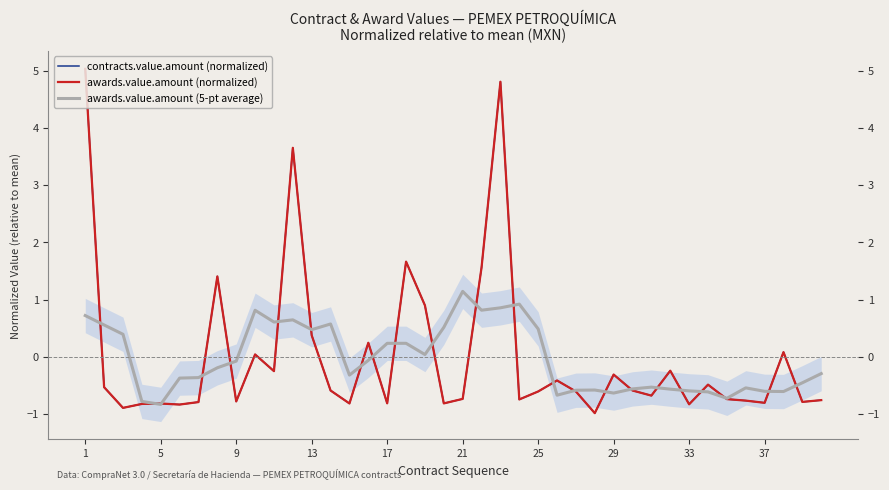

Reading left to right, extract all data points from this chart.

contracts.value.amount (normalized): 5.0	-0.5	-0.9	-0.8	-0.8	-0.8	-0.8	1.4	-0.8	0.0	-0.2	3.7	0.4	-0.6	-0.8	0.2	-0.8	1.7	0.9	-0.8	-0.7	1.6	4.8	-0.7	-0.6	-0.4	-0.6	-1.0	-0.3	-0.6	-0.7	-0.2	-0.8	-0.5	-0.7	-0.8	-0.8	0.1	-0.8	-0.8
awards.value.amount (normalized): 5.0	-0.5	-0.9	-0.8	-0.8	-0.8	-0.8	1.4	-0.8	0.0	-0.2	3.7	0.4	-0.6	-0.8	0.2	-0.8	1.7	0.9	-0.8	-0.7	1.6	4.8	-0.7	-0.6	-0.4	-0.6	-1.0	-0.3	-0.6	-0.7	-0.2	-0.8	-0.5	-0.7	-0.8	-0.8	0.1	-0.8	-0.8
awards.value.amount (5-pt average): 0.7	0.6	0.4	-0.8	-0.8	-0.4	-0.4	-0.2	-0.1	0.8	0.6	0.6	0.5	0.6	-0.3	-0.1	0.2	0.2	0.0	0.5	1.1	0.8	0.9	0.9	0.5	-0.7	-0.6	-0.6	-0.6	-0.6	-0.5	-0.6	-0.6	-0.6	-0.7	-0.5	-0.6	-0.6	-0.5	-0.3